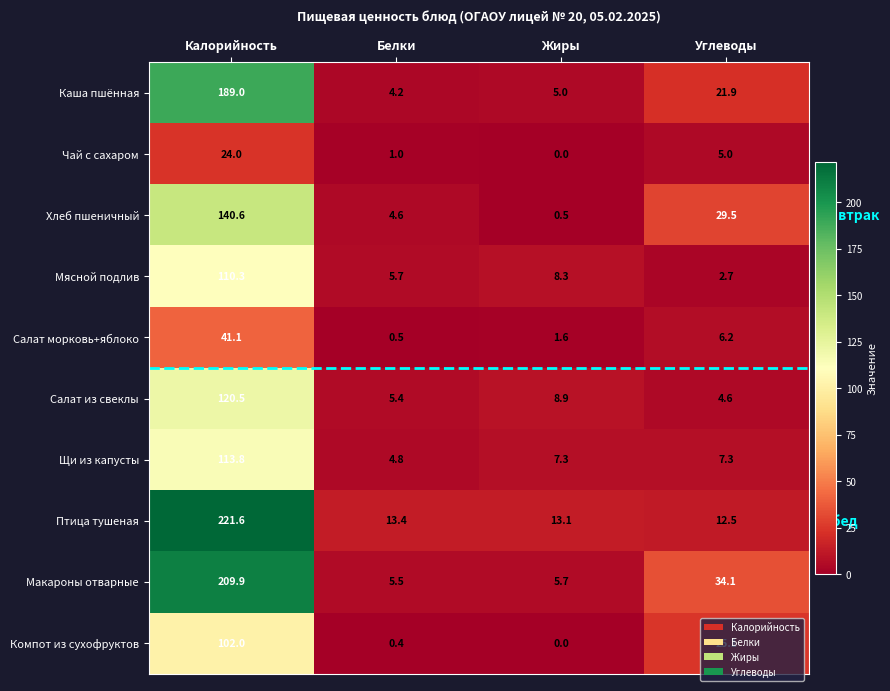

What is the difference between the maximum and minimum values in the Компот из сухофруктов series?

102.0